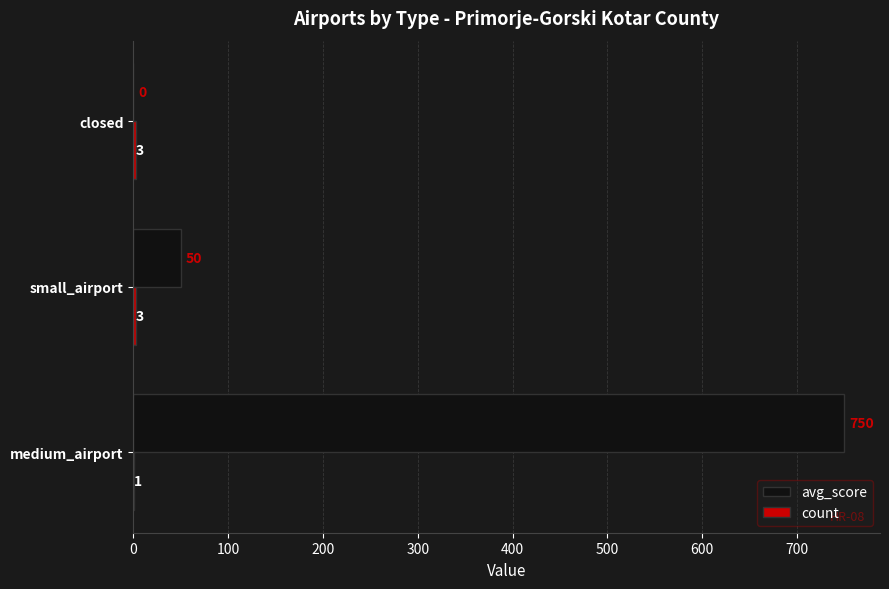

Between medium_airport and closed, which series saw the biggest shift?

avg_score